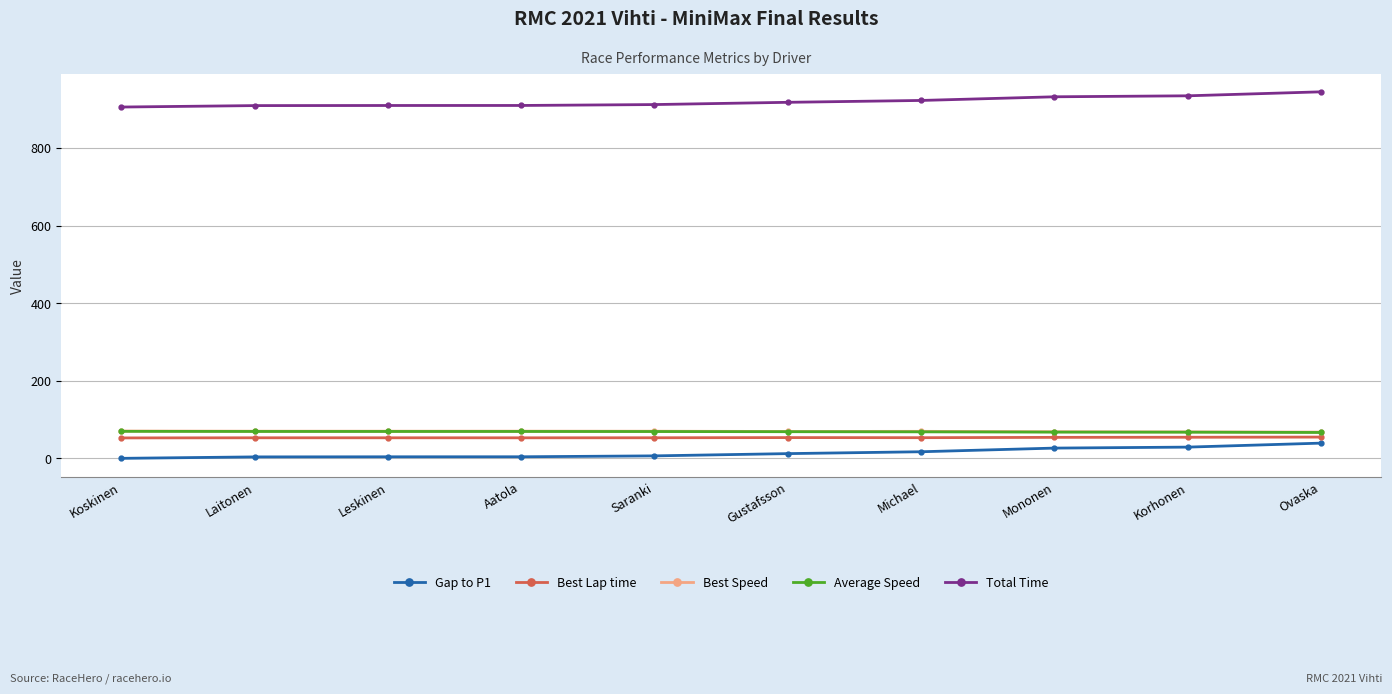

What are all the series names shown in the legend?

Gap to P1, Best Lap time, Best Speed, Average Speed, Total Time